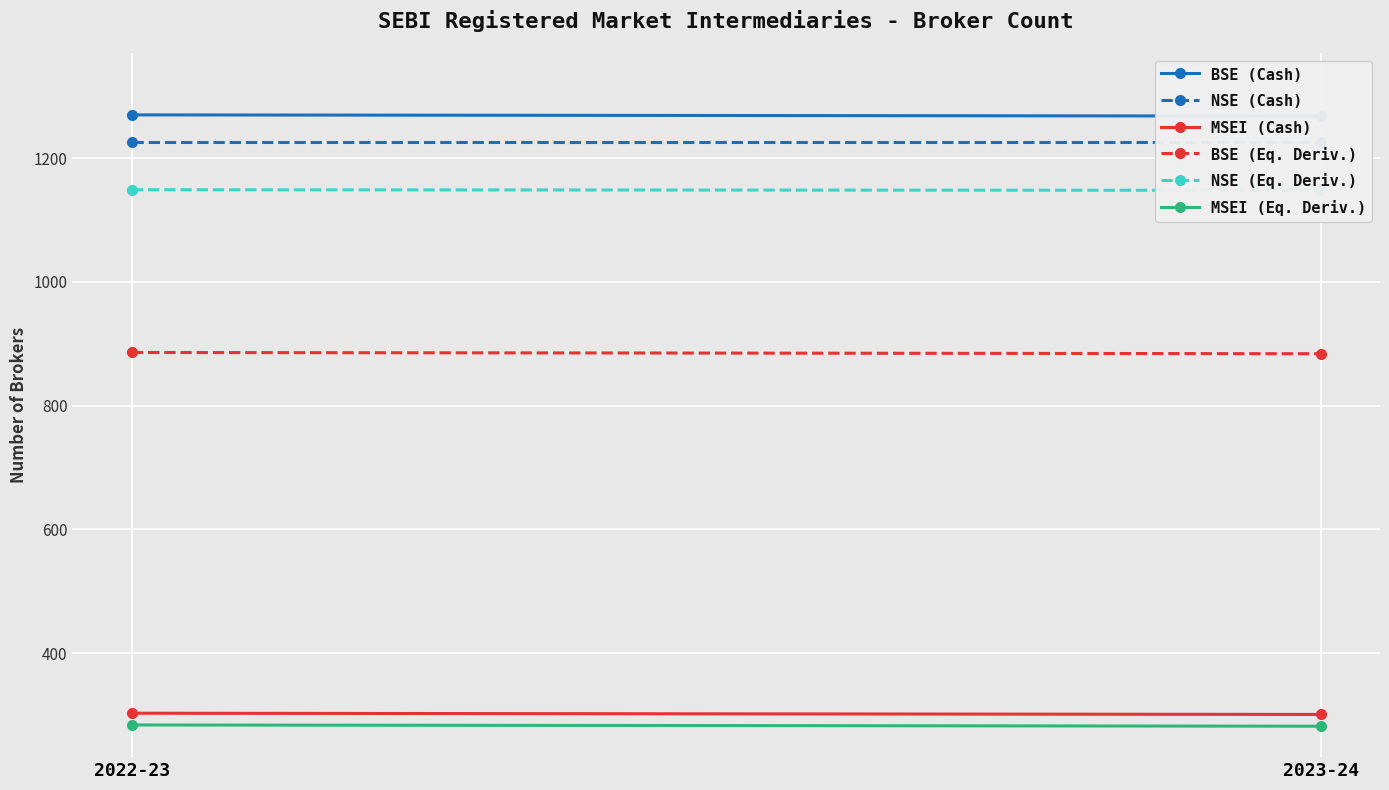

What position from the right is 2023-24?

1